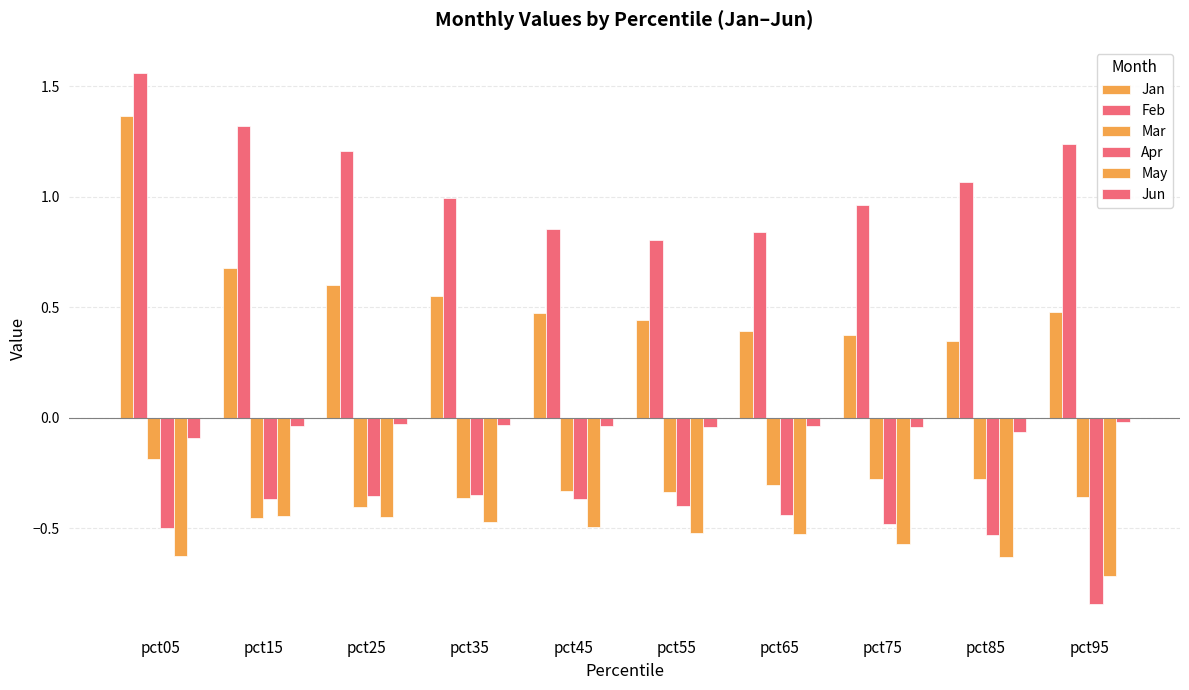

How many data points does each series have?

10